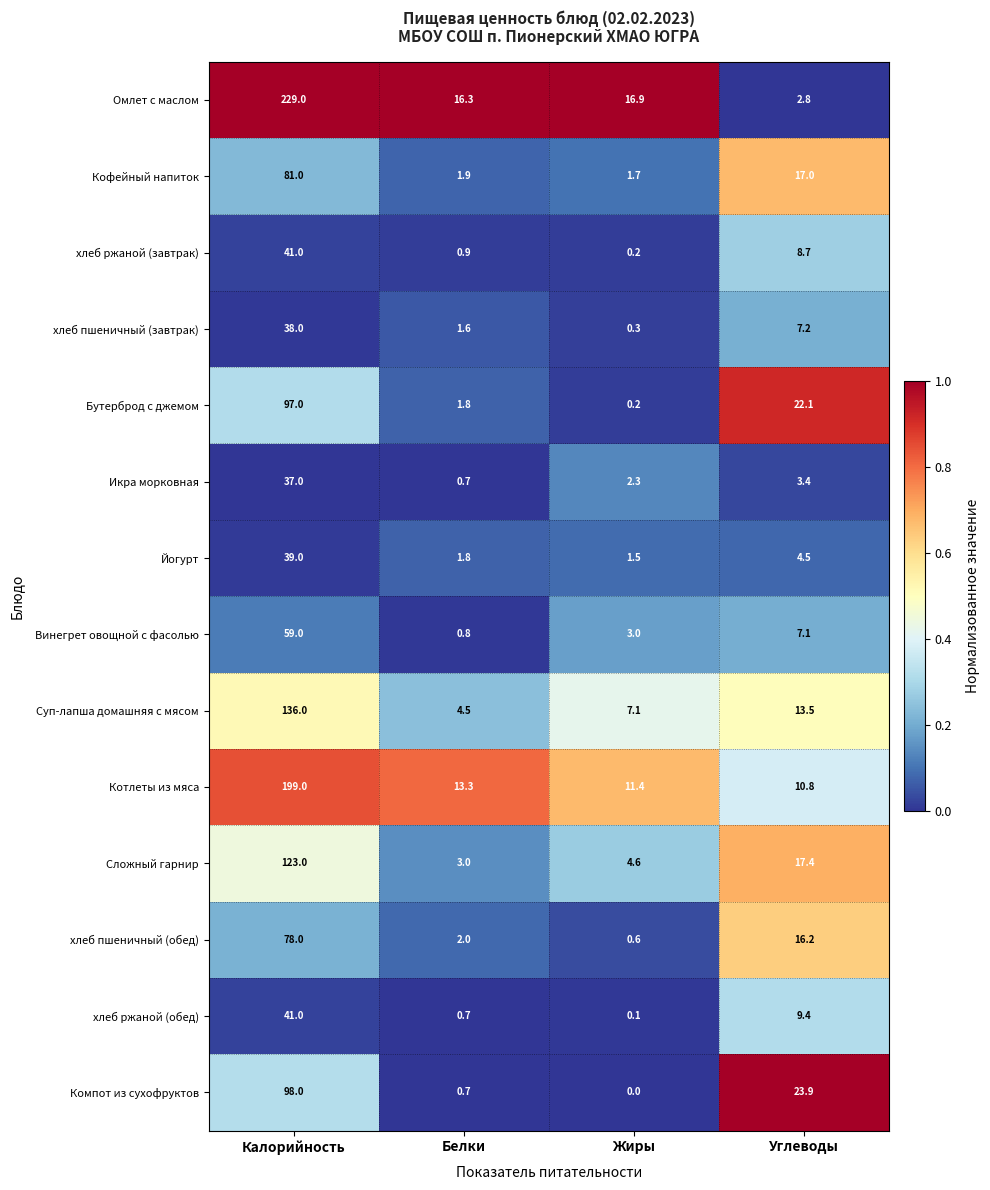

Is it true that хлеб пшеничный (обед) equals 2.0 at Белки?

True